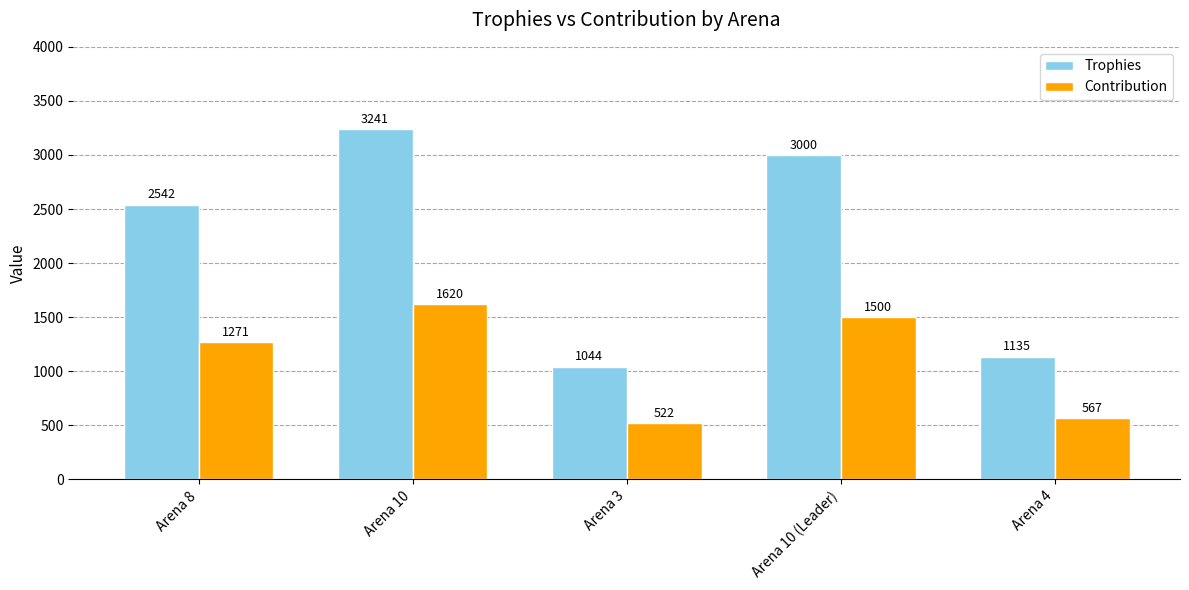

How many values in the Trophies series are below 2542?

2